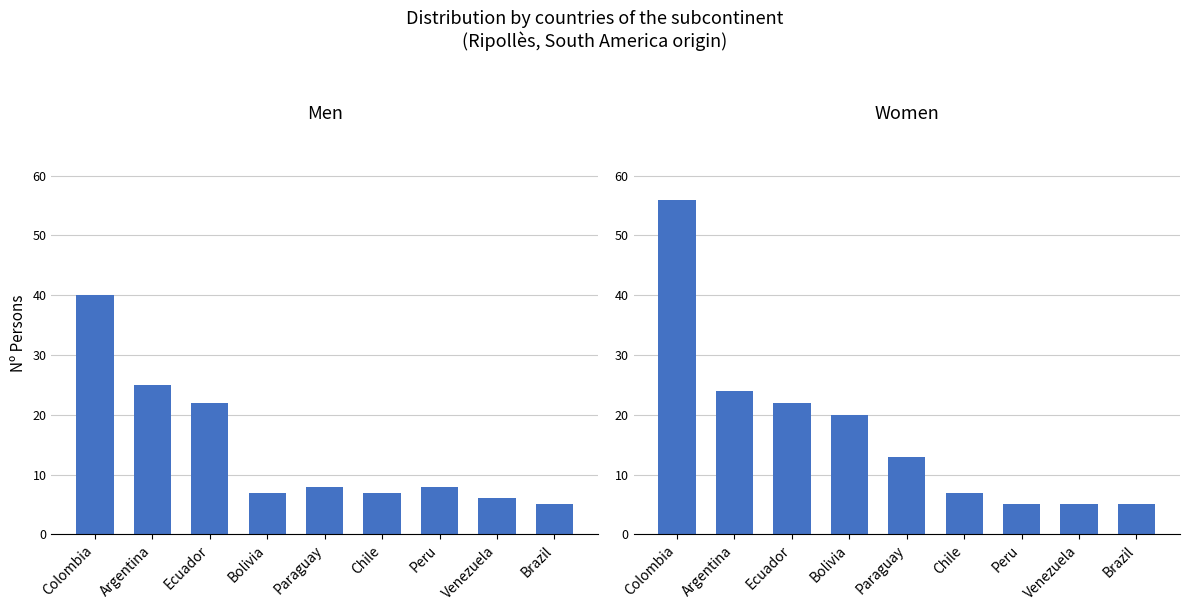

What value does the Women series have at Chile?

7